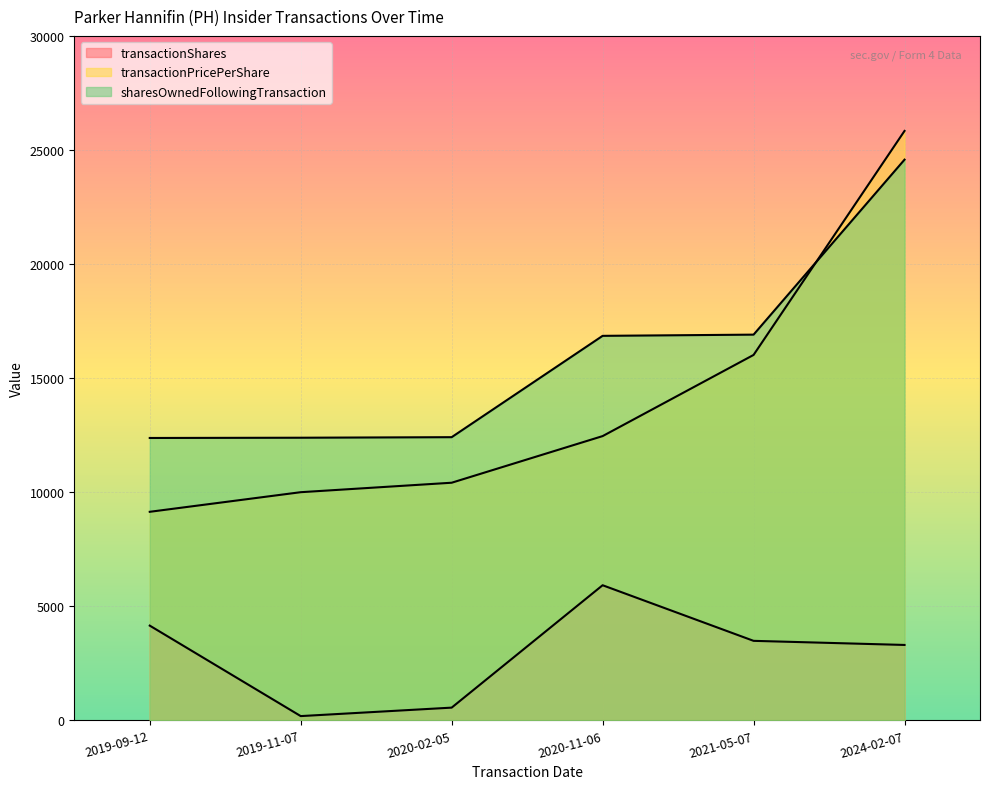

What position from the left is 2019-09-12?

1